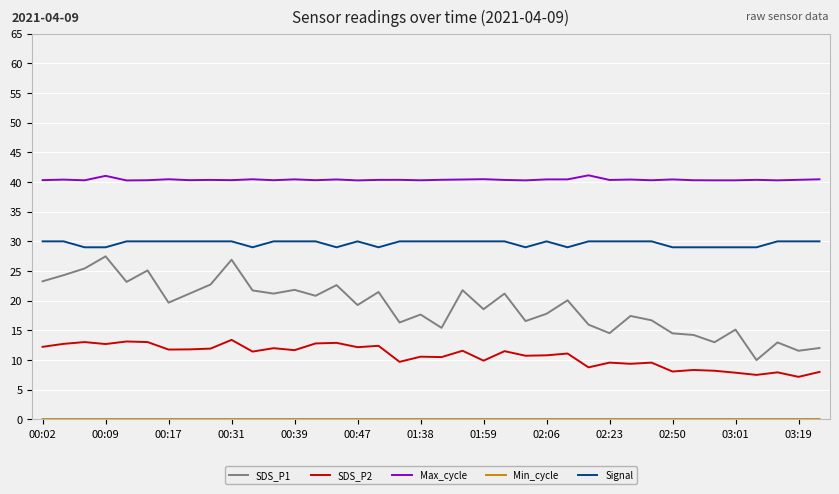

True or false: SDS_P1 and Max_cycle cross at least once.

False